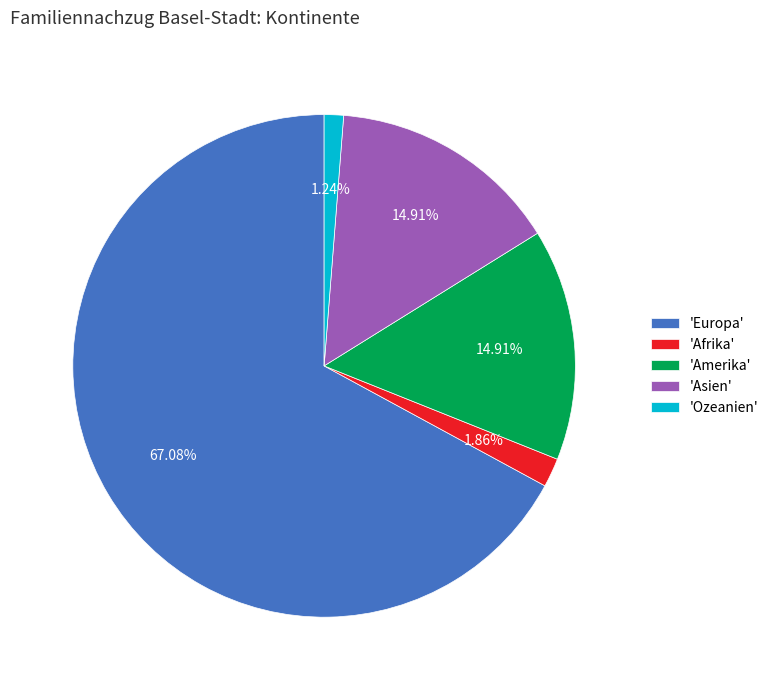

To the nearest percent, what is the average slice percentage?

20%